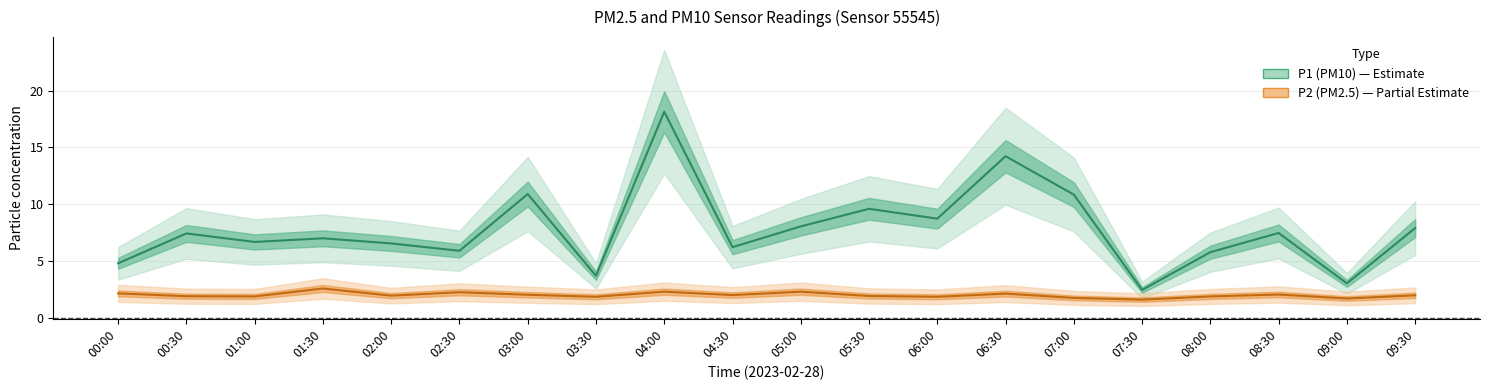

What is the label of the 13th point from the right?

03:30